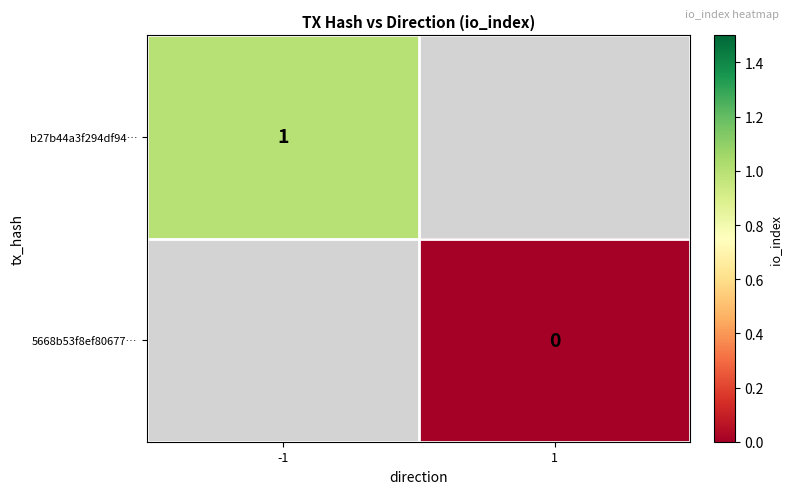

True or false: b27b44a3f294df94… has a value of 0 at -1.

False